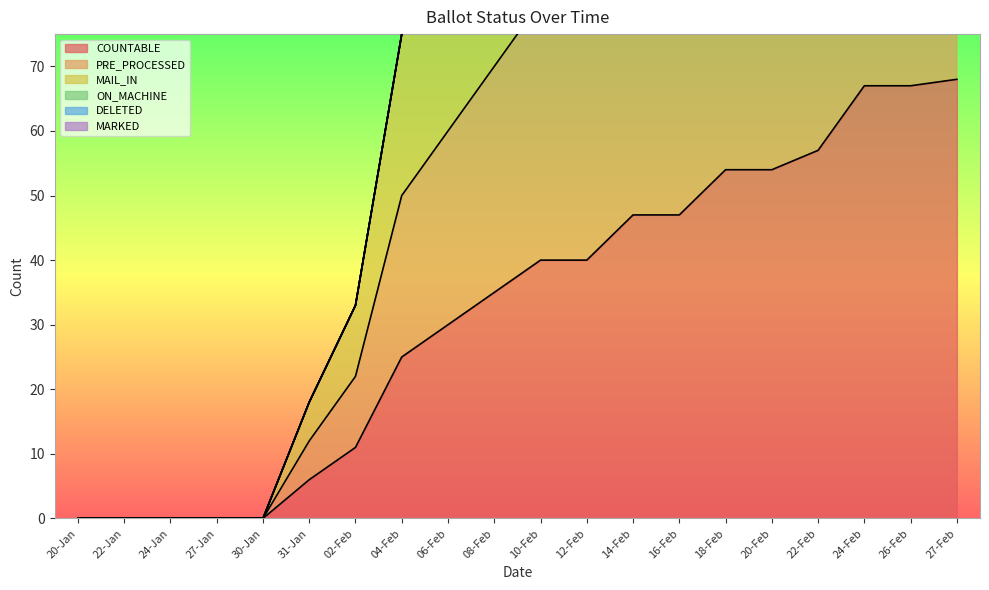

How many values in MAIL_IN are above zero?

15